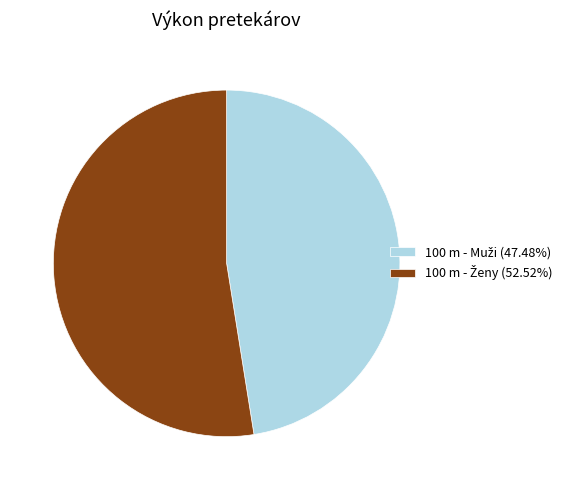

Is there a majority slice in this chart?

Yes